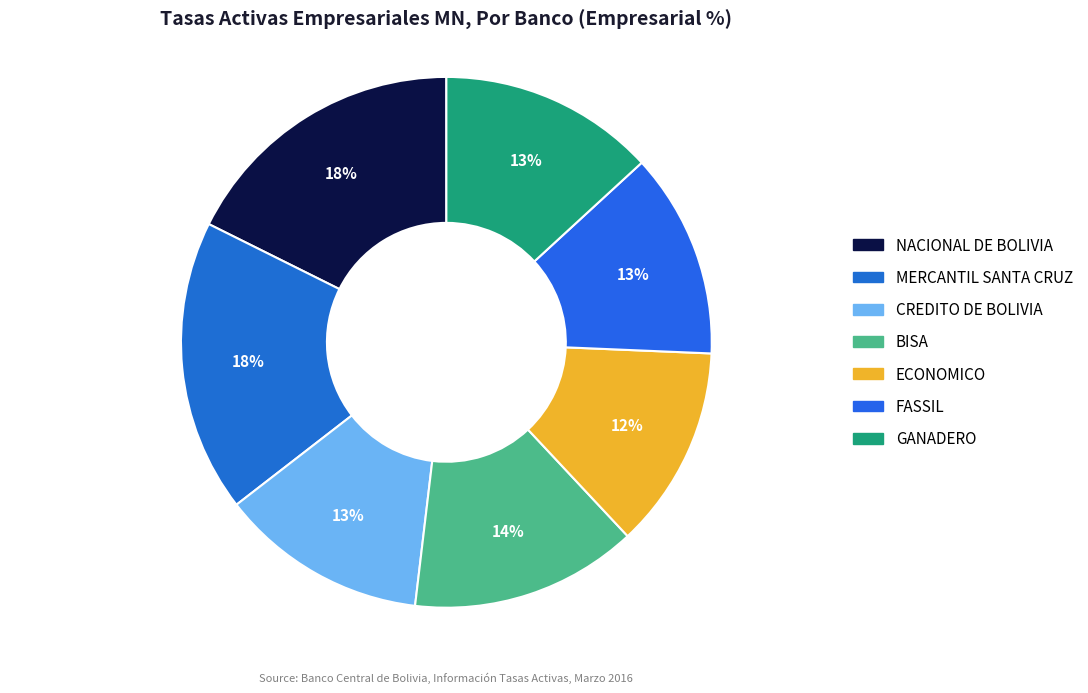

Count the number of slices in the pie.

7